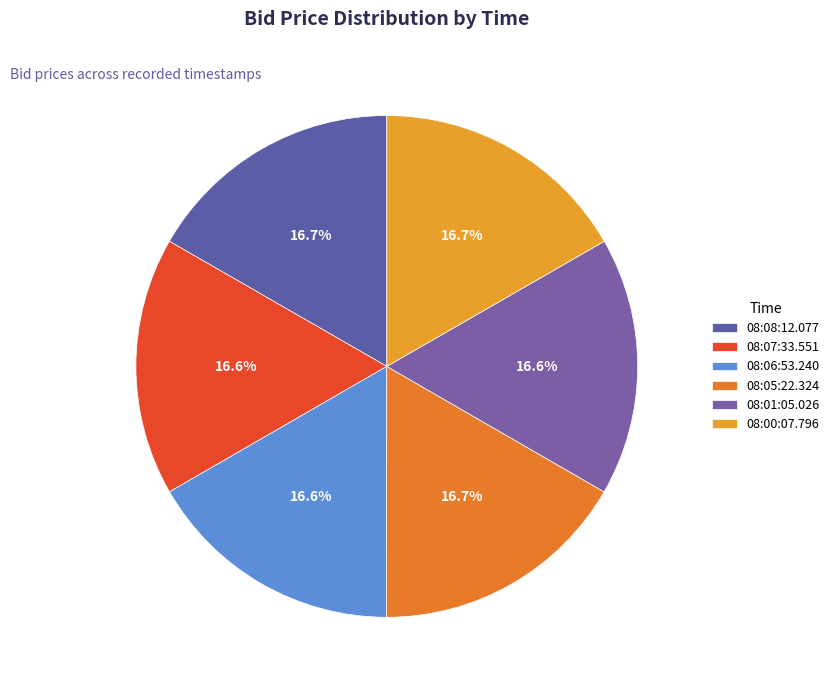

What percentage is the 08:06:53.240 slice, to the nearest percent?

17%